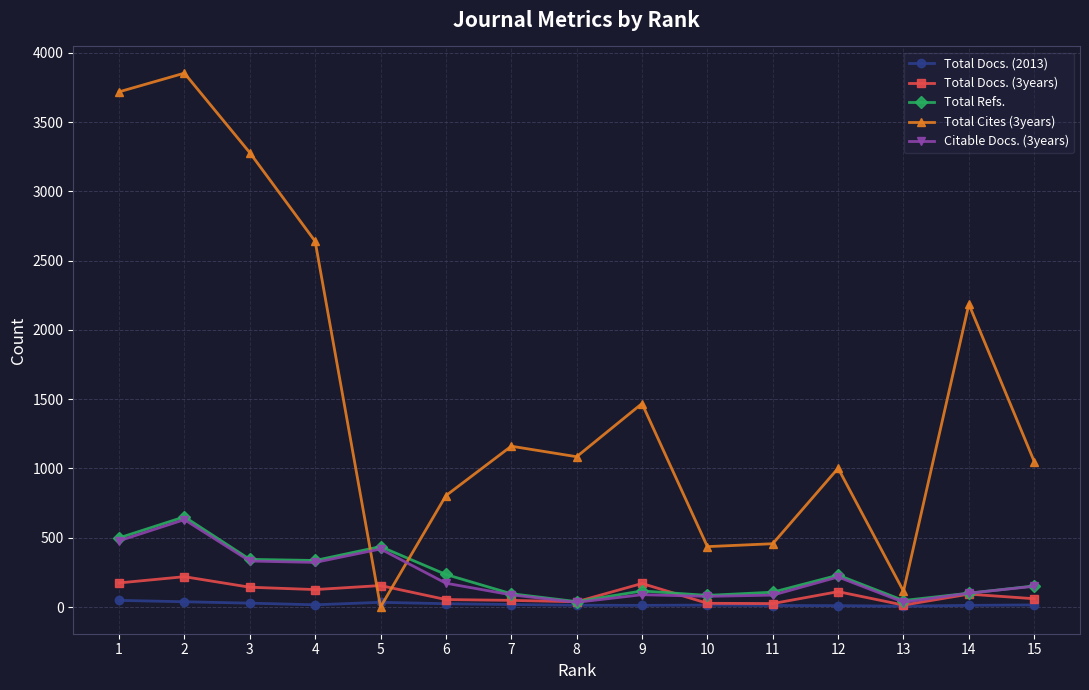

Which series has the largest total across all categories?

Total Cites (3years)